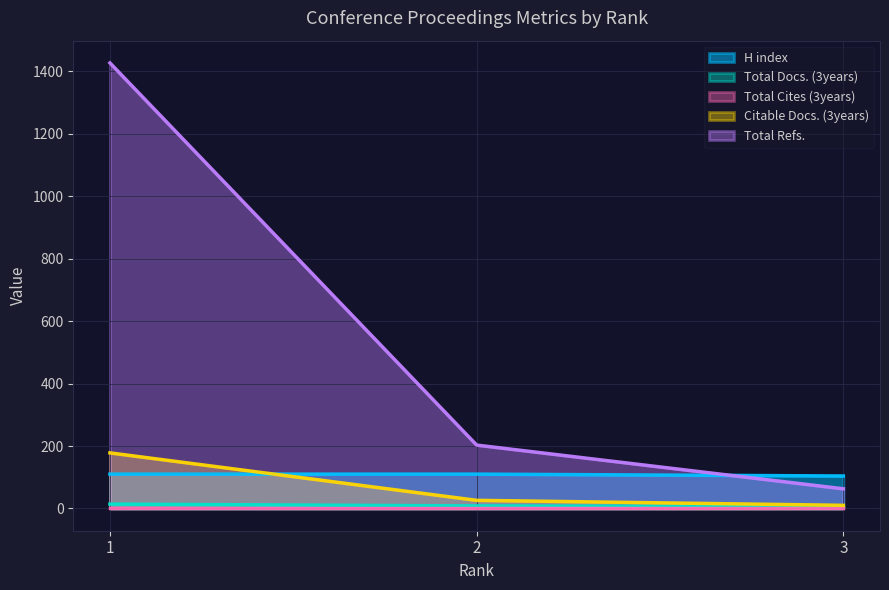

True or false: Total Refs. has a value of 203 at 2.

True